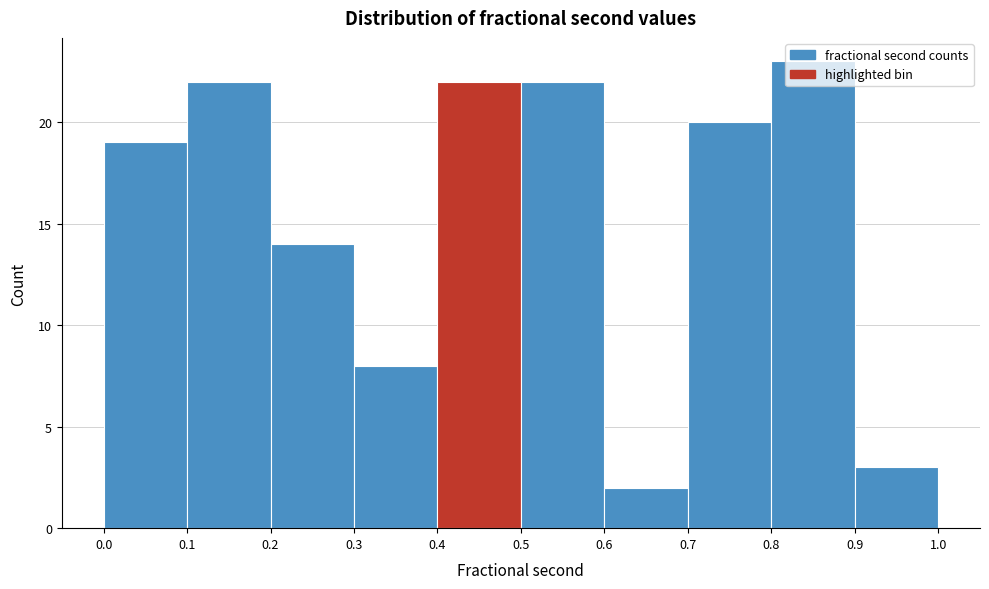

Reading left to right, list every bar in this chart as the range it spans on the x-axis followed by its height. The values are not printed on the chart, so give them approximately, as read against the axis.

0.0 to 0.1: 19
0.1 to 0.2: 22
0.2 to 0.3: 14
0.3 to 0.4: 8
0.4 to 0.5: 22
0.5 to 0.6: 22
0.6 to 0.7: 2
0.7 to 0.8: 20
0.8 to 0.9: 23
0.9 to 1.0: 3